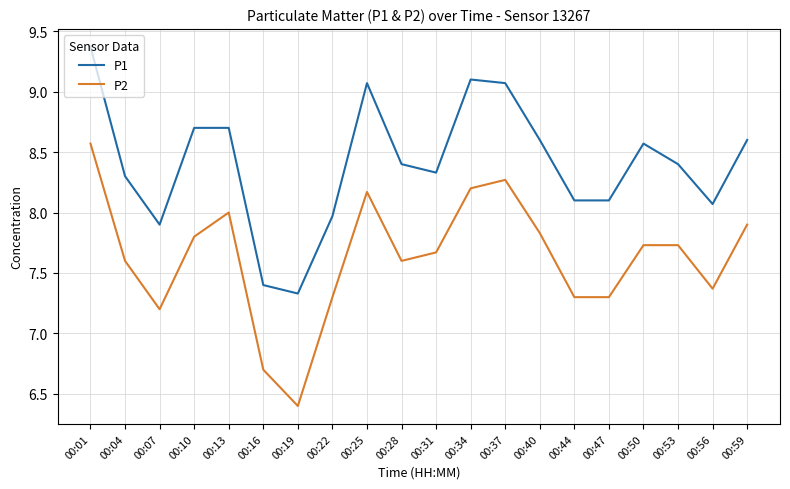

At which category does the chart reach its minimum across all series?

00:19